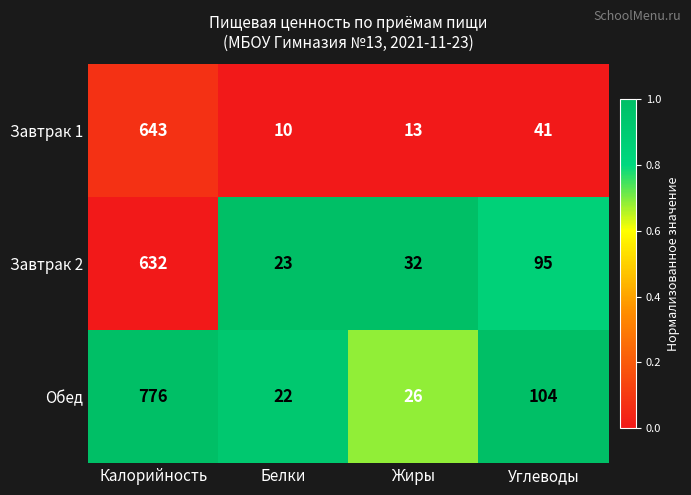

Is the value of Завтрак 2 at Углеводы greater than the value of Завтрак 1 at Углеводы?

Yes